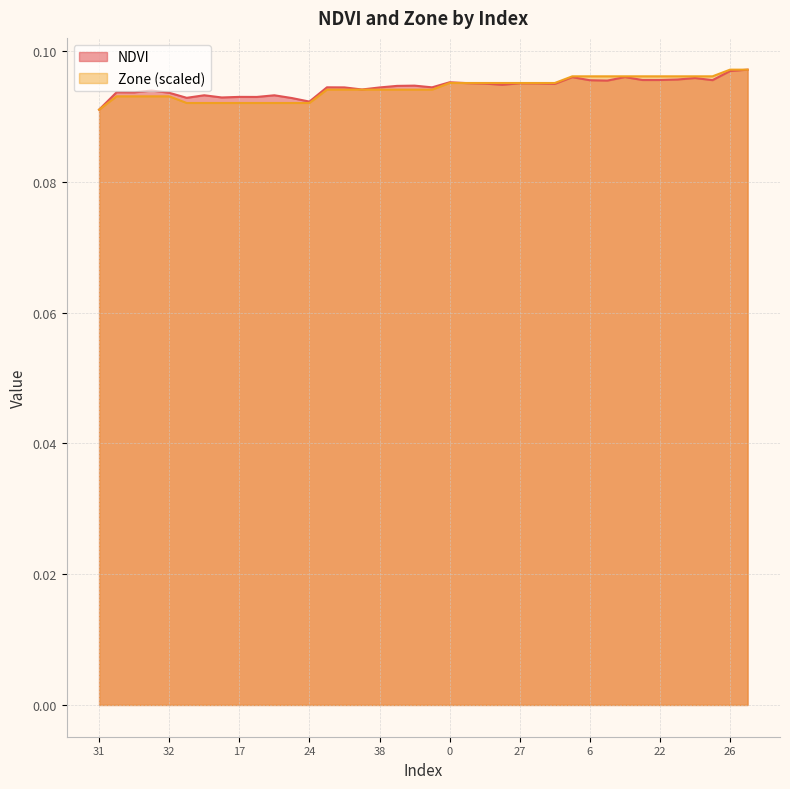

True or false: NDVI has a value of 0.1 at 36.

True